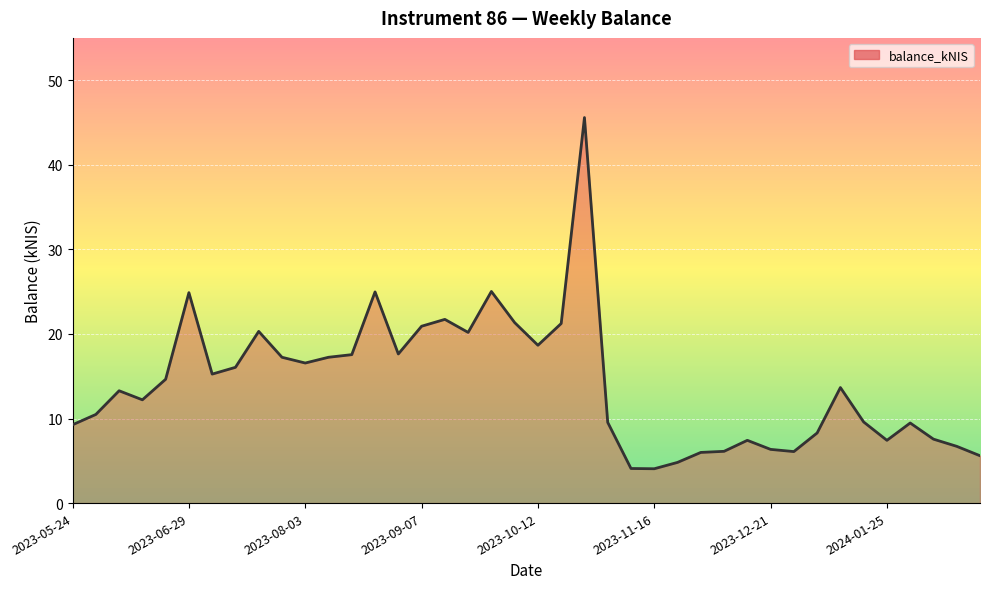

What is the smallest value displayed?

4.1